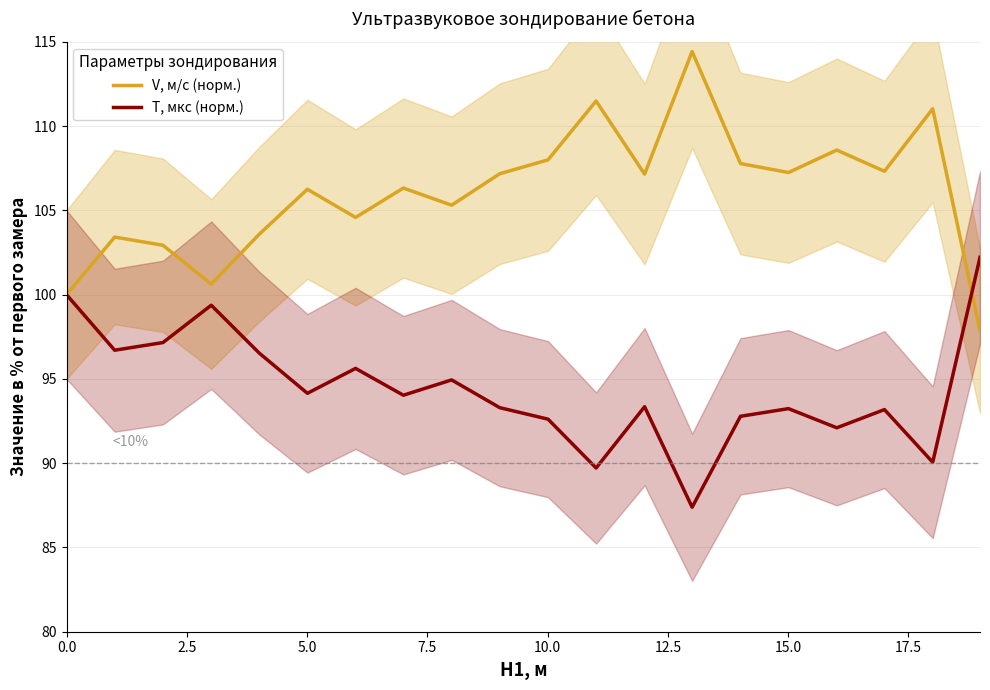

What is the maximum value for T, мкс (норм.)?

102.2